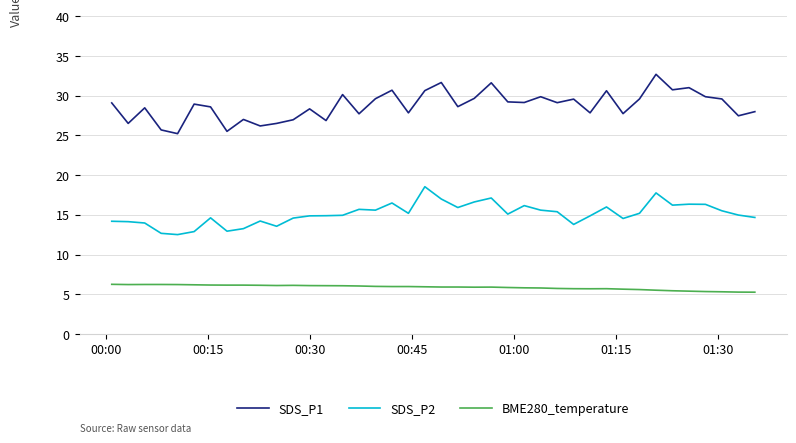

Rank the series by their average value, from highest to lowest.

SDS_P1, SDS_P2, BME280_temperature